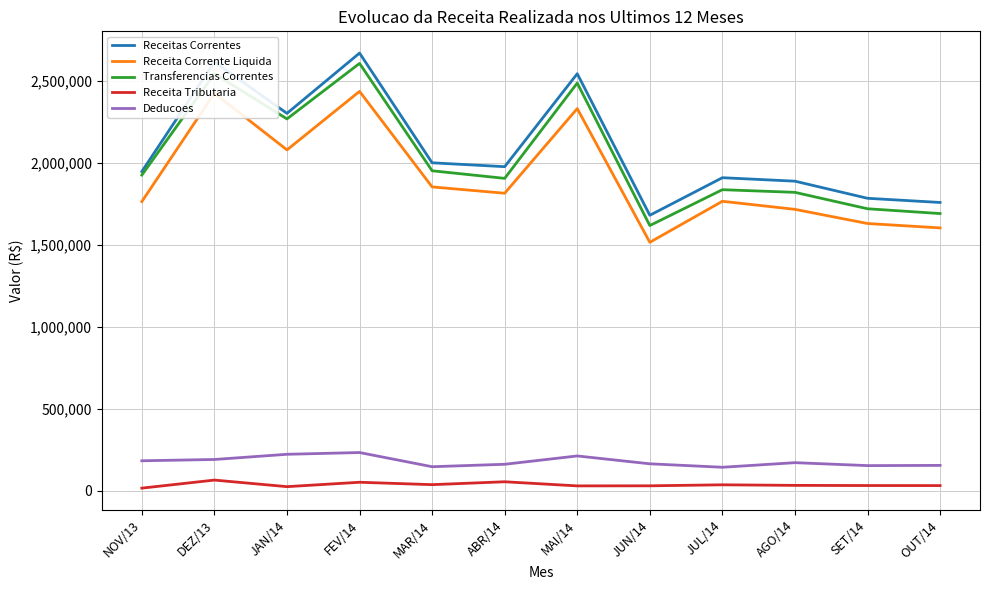

At which label does Receita Tributaria first exceed 33292?

DEZ/13